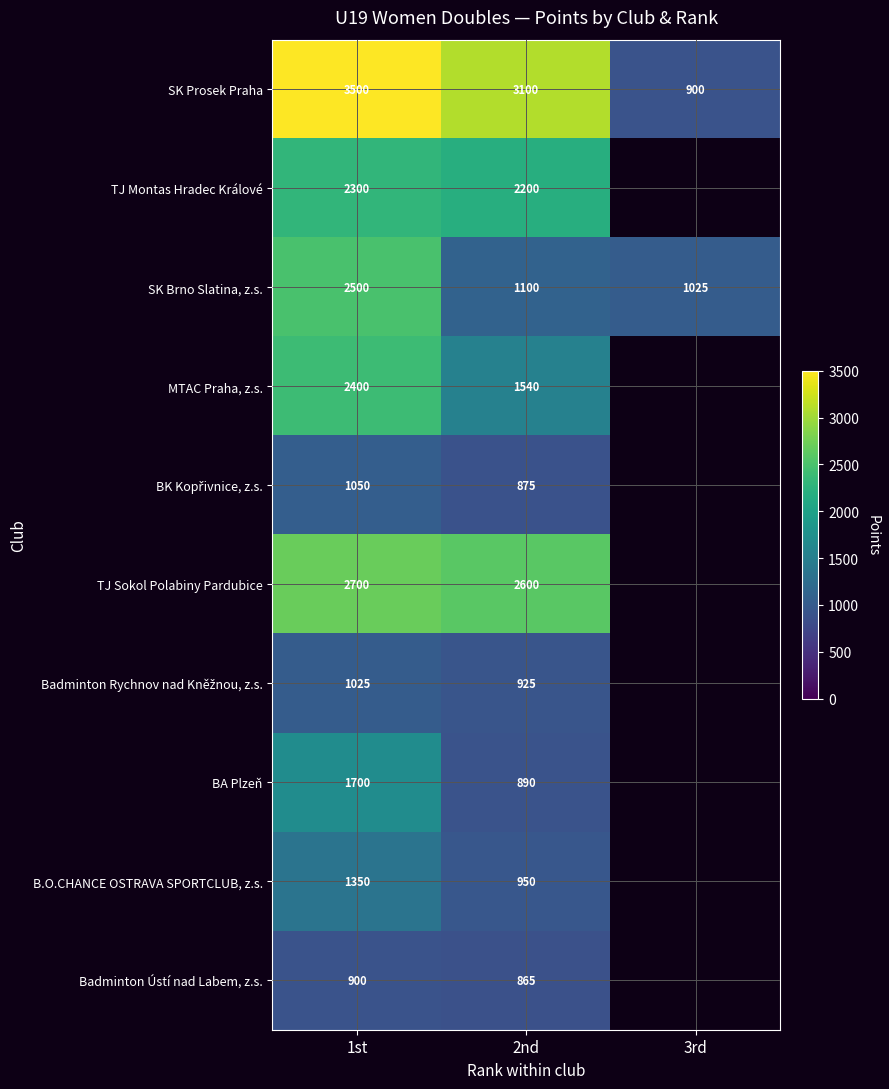

Which has a higher value, 3rd or 2nd?

2nd